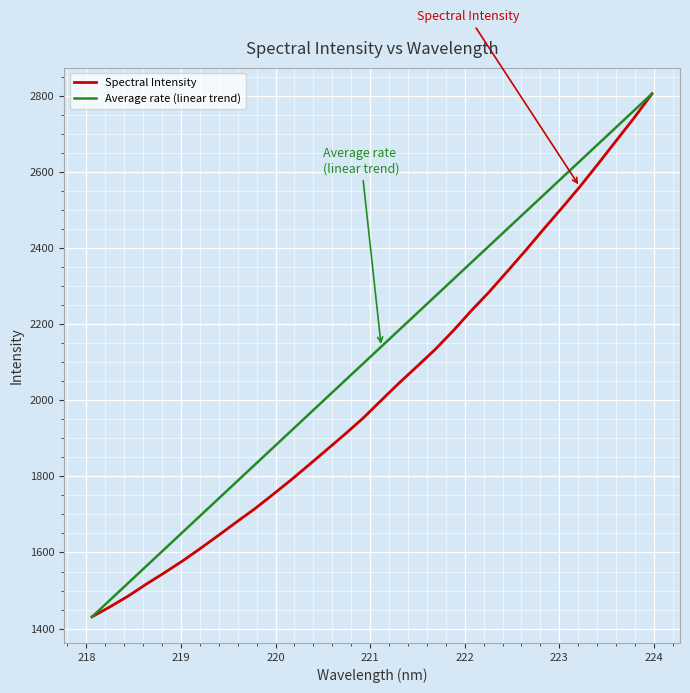

List the series in order of their overall mean, lowest first.

Spectral Intensity, Average rate (linear trend)